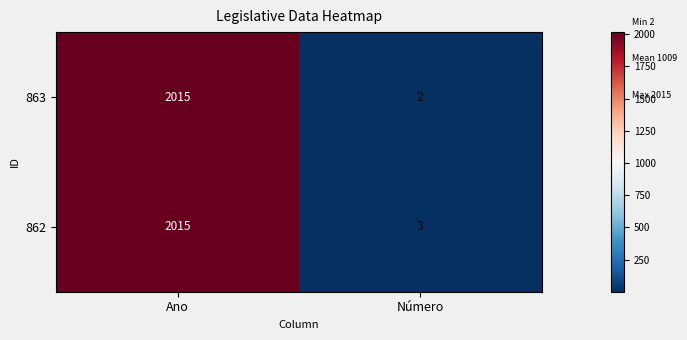

How many data points does each series have?

2